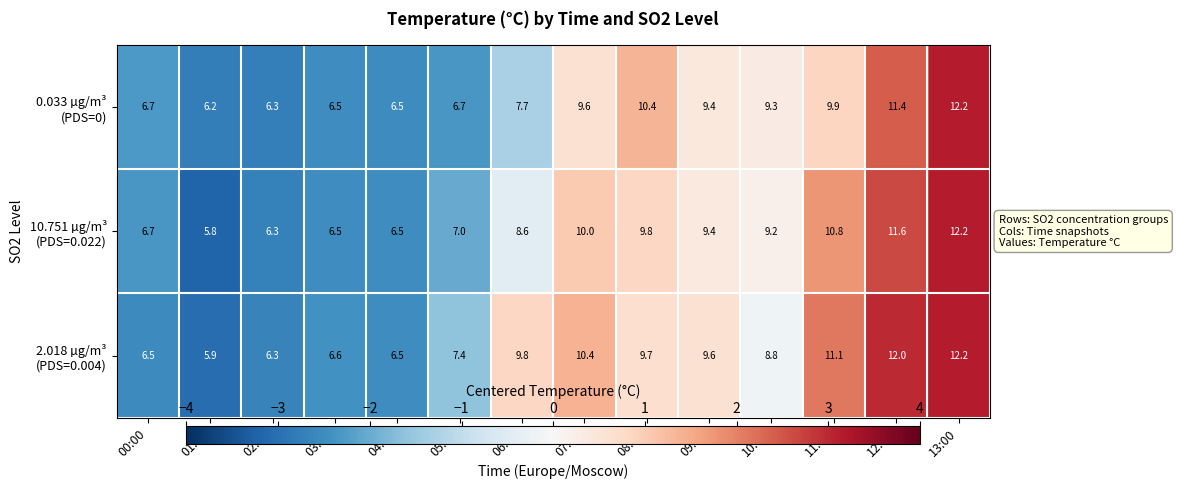

What is the total value across all series at 06:00?

26.1